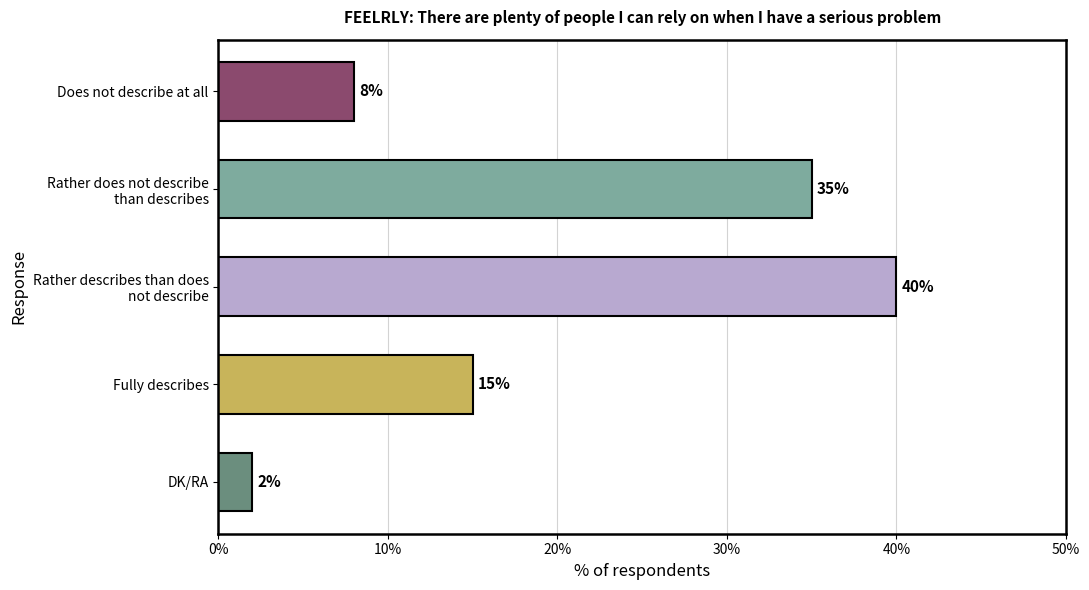

Reading top to bottom, what are all the values shown in this chart?

8	35	40	15	2